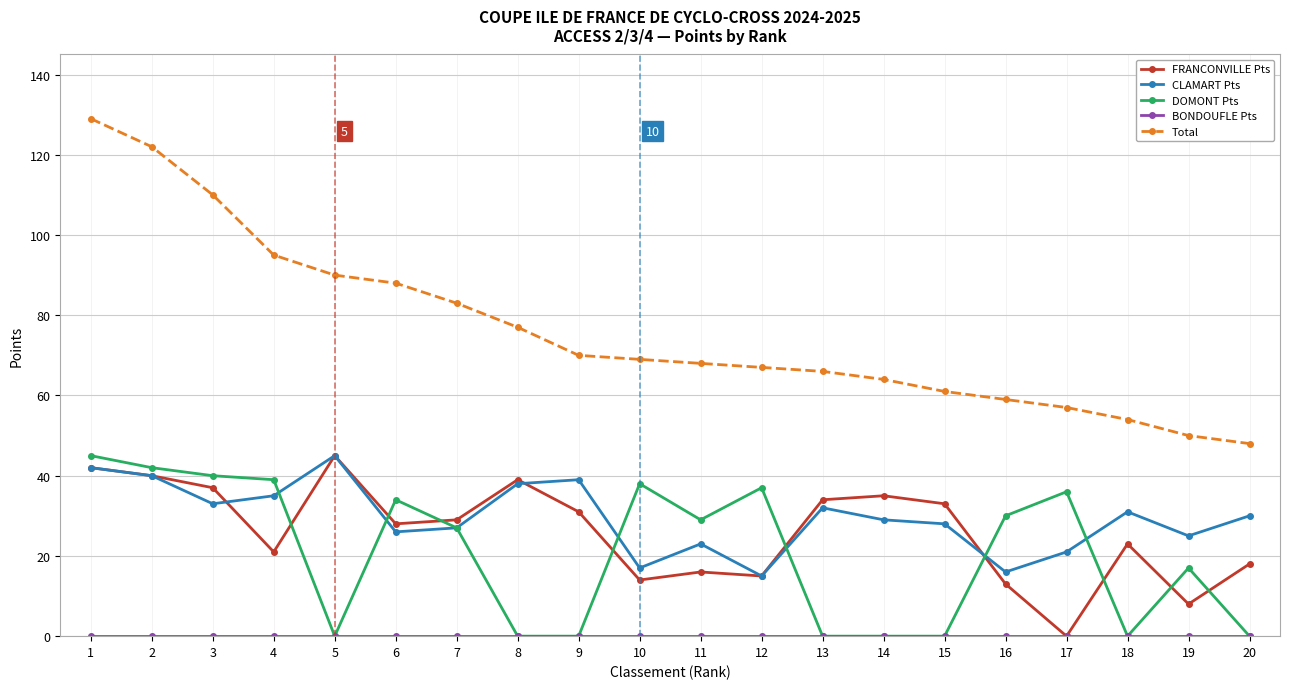

Where does the CLAMART Pts series first go above 30?

1